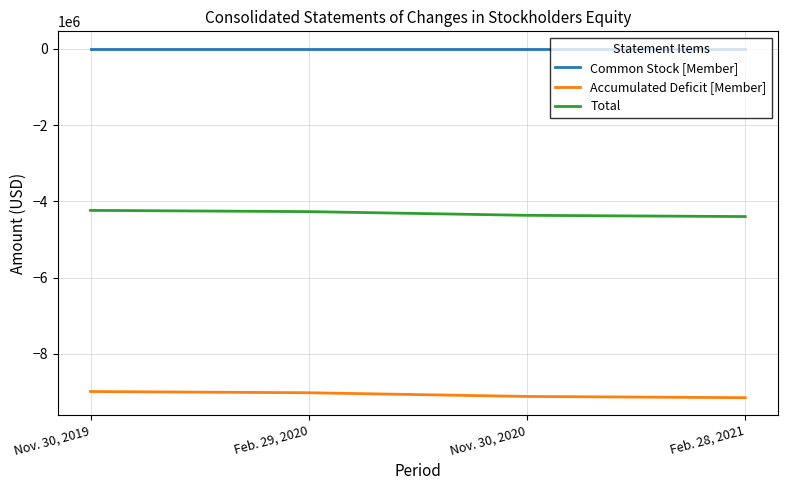

True or false: Accumulated Deficit [Member] and Common Stock [Member] intersect in this chart.

False